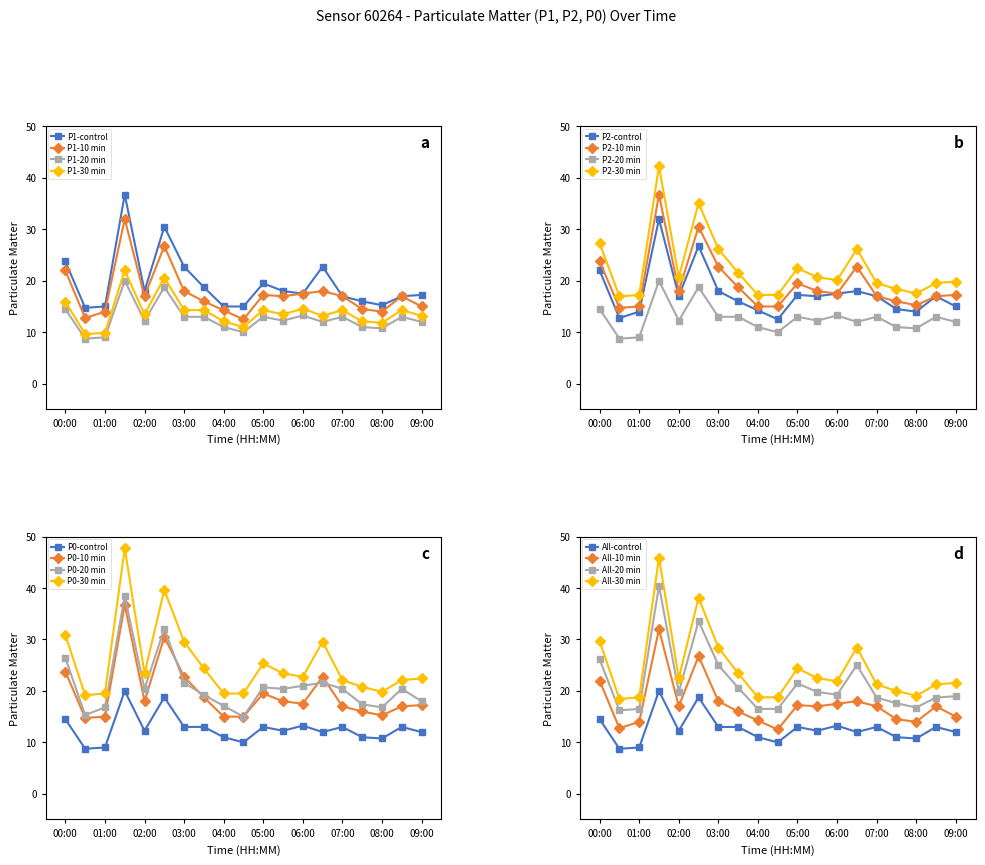

What position from the left is 08:00?

17